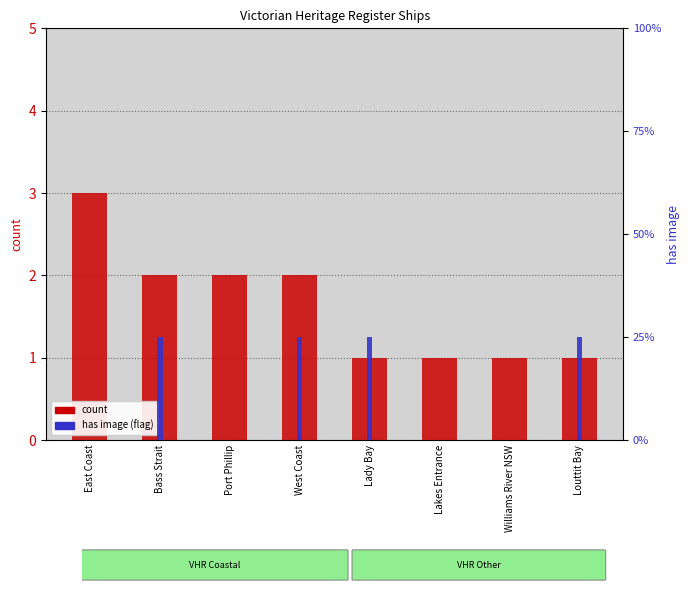

What are all the series names shown in the legend?

count, has_image